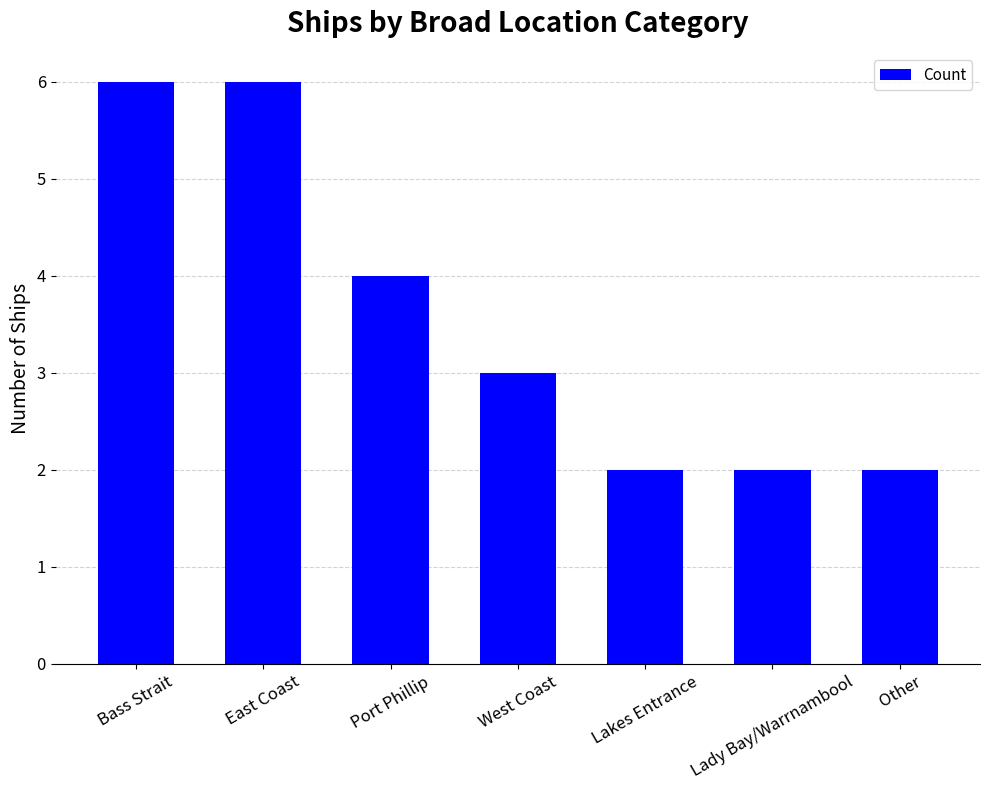

What is the average value?

4